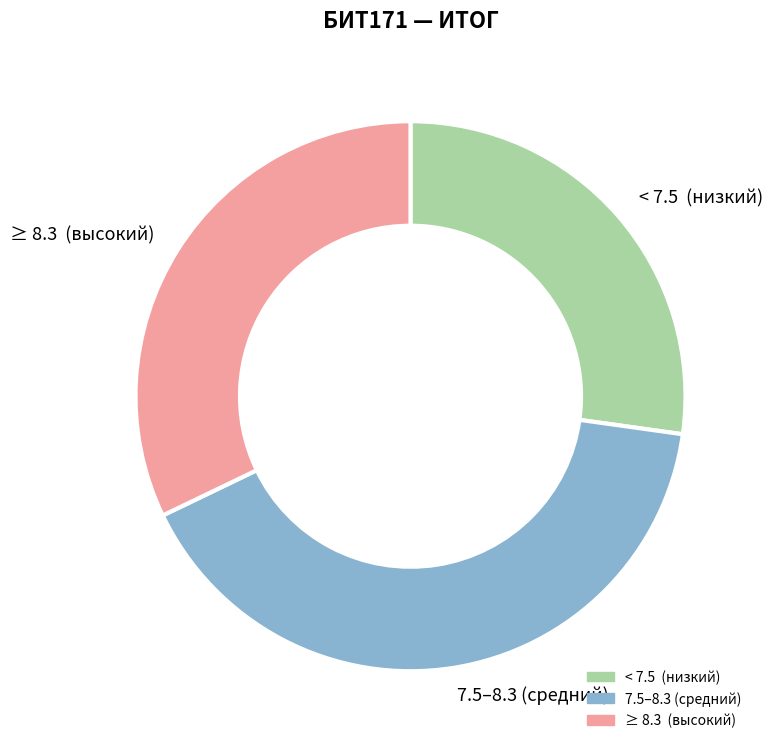

Rank the categories by value from highest to lowest.

7.5–8.3 (средний), ≥ 8.3 (высокий), < 7.5 (низкий)